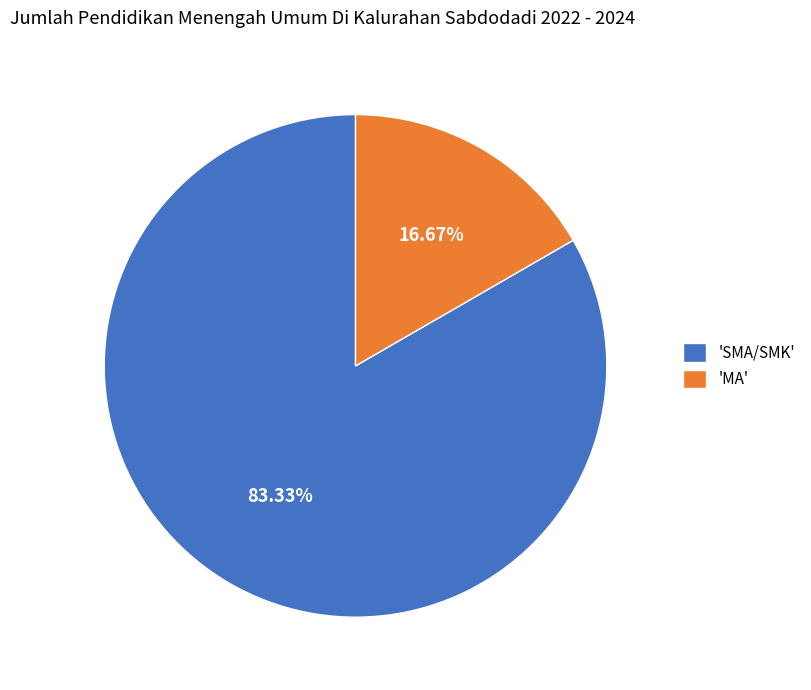

Which has a higher value, 'SMA/SMK' or 'MA'?

'SMA/SMK'